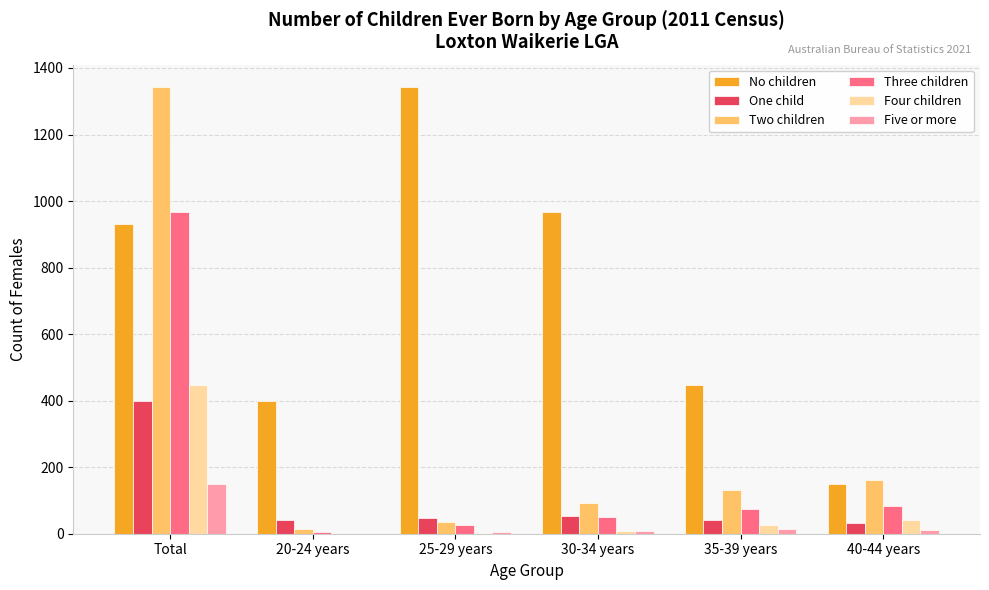

What is the approximate value of Five or more at 30-34 years?

7